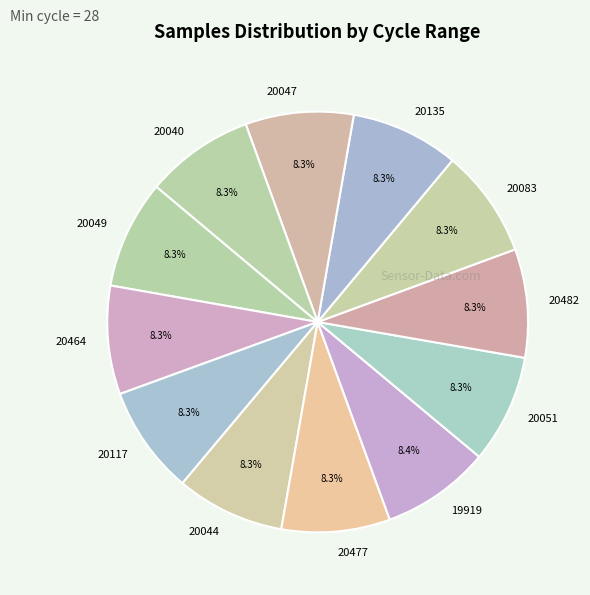

What is the ratio of the value at 20135 to the value at 20464?

1.0